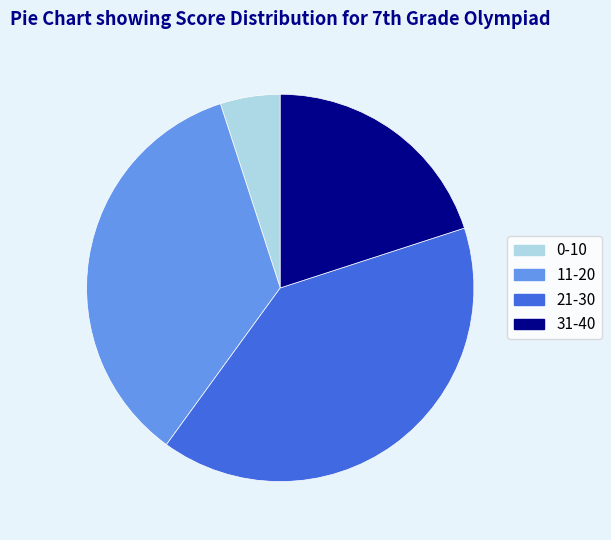

Which category has the biggest portion of the pie?

21-30